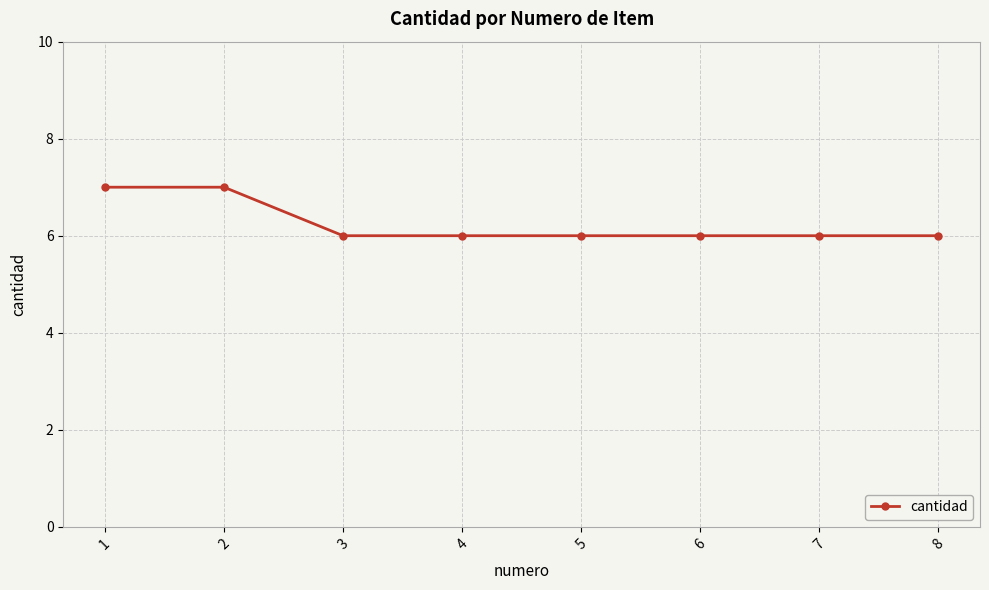

What is the minimum value shown in the chart?

6